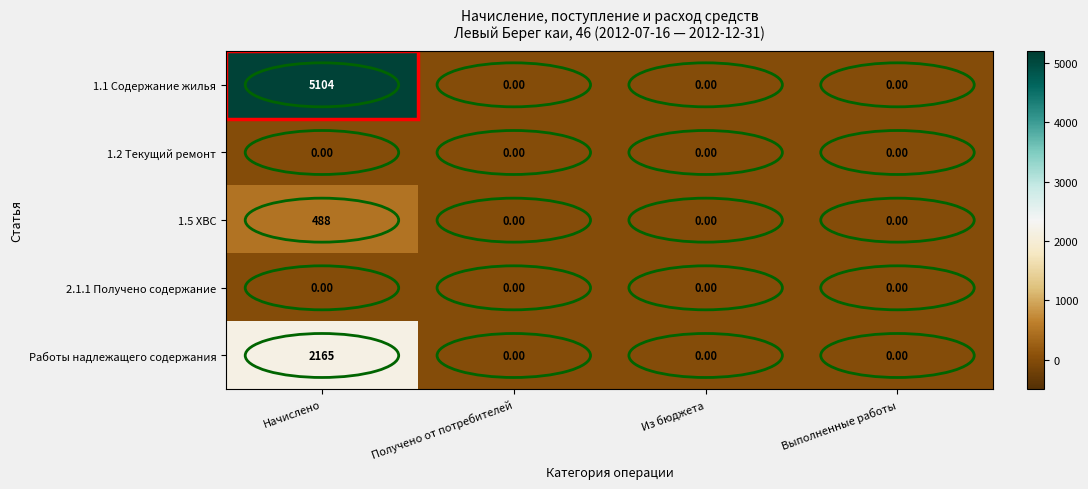

Count the number of categories in the chart.

4